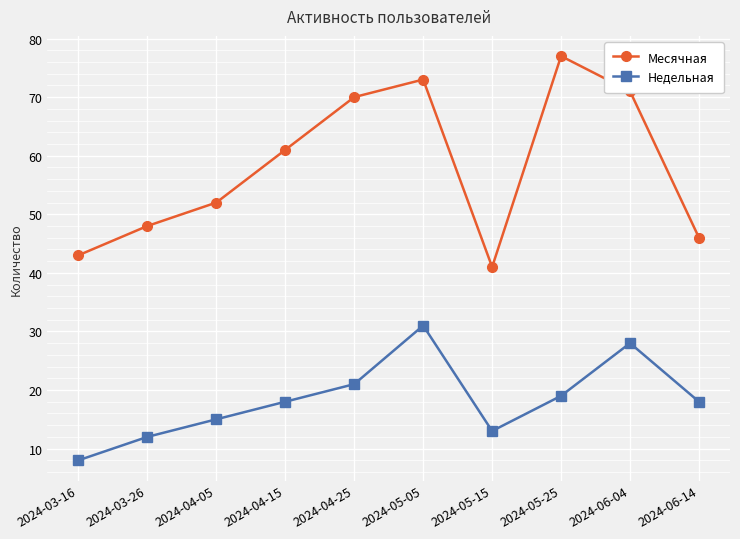

Reading left to right, transcribe all the data shown in this chart.

Месячная: 43	48	52	61	70	73	41	77	71	46
Недельная: 8	12	15	18	21	31	13	19	28	18